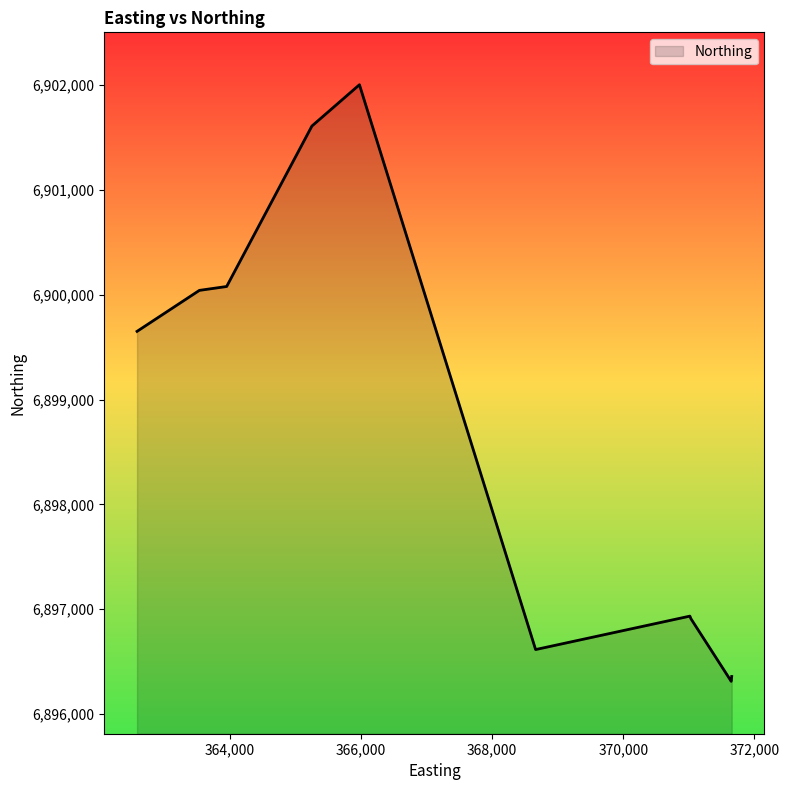

What is the difference between the maximum and minimum values?

5692